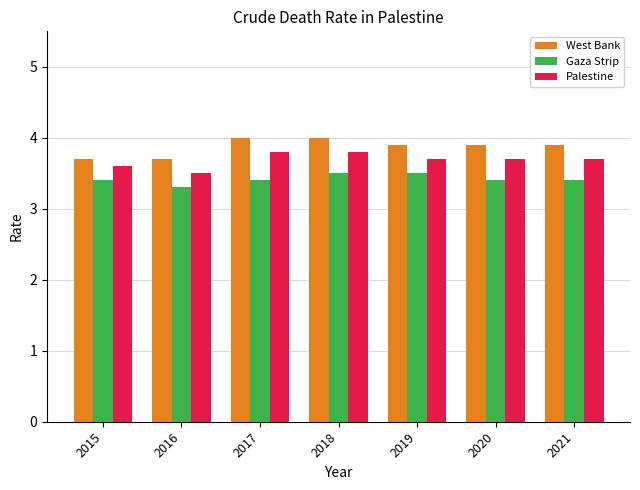

True or false: Gaza Strip has a value of 1.2 at 2016.

False